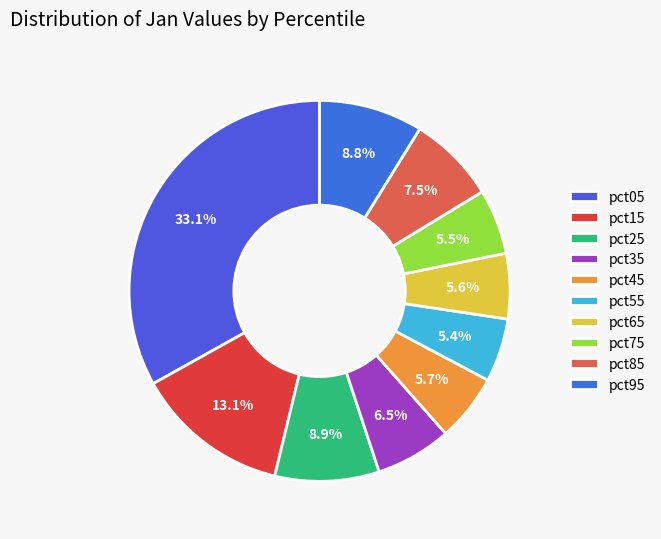

Between pct15 and pct05, which is larger?

pct05